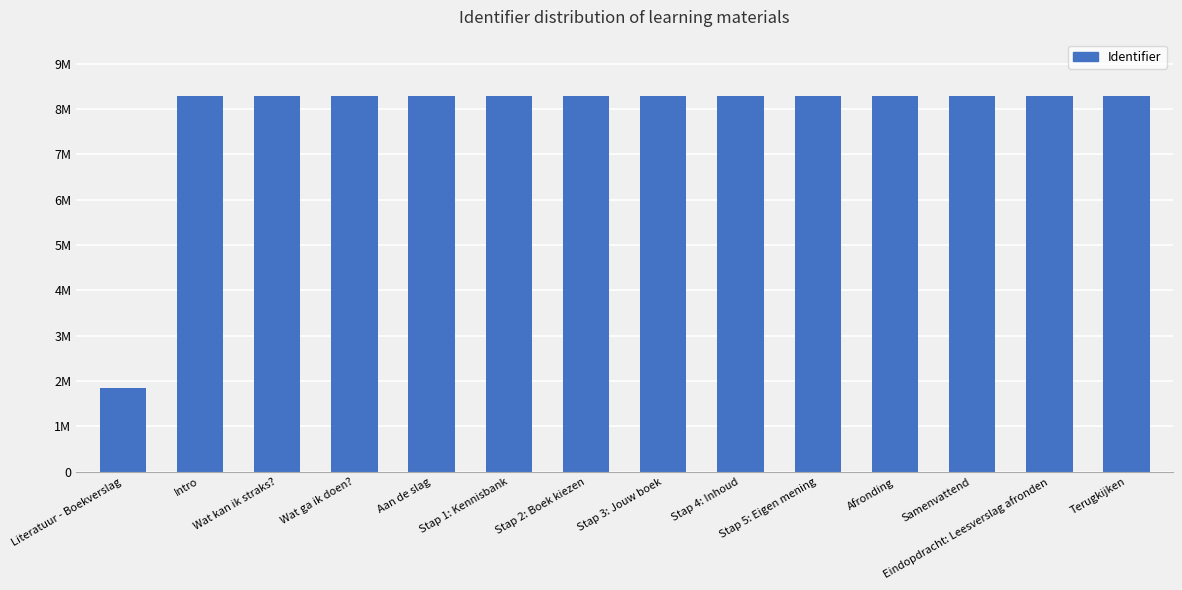

Where does the data first go above 8287948?

Stap 4: Inhoud